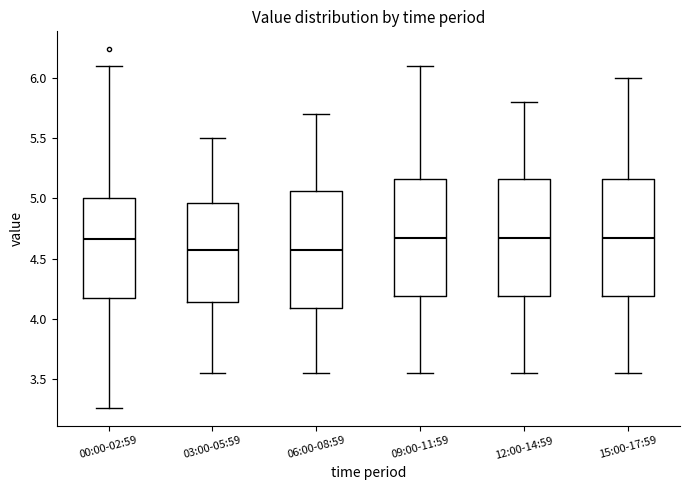

Where does the upper whisker of the box for 03:00-05:59 end on the y-axis? The values are not printed on the chart, so give them approximately, as read against the axis.

5.50